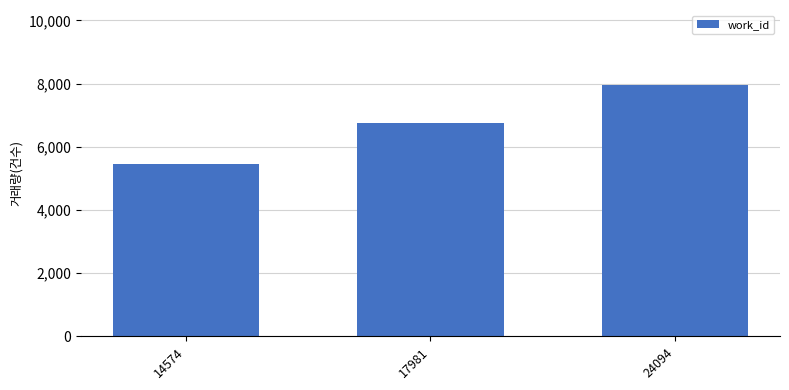

List the labels in order of value, largest first.

24094, 17981, 14574